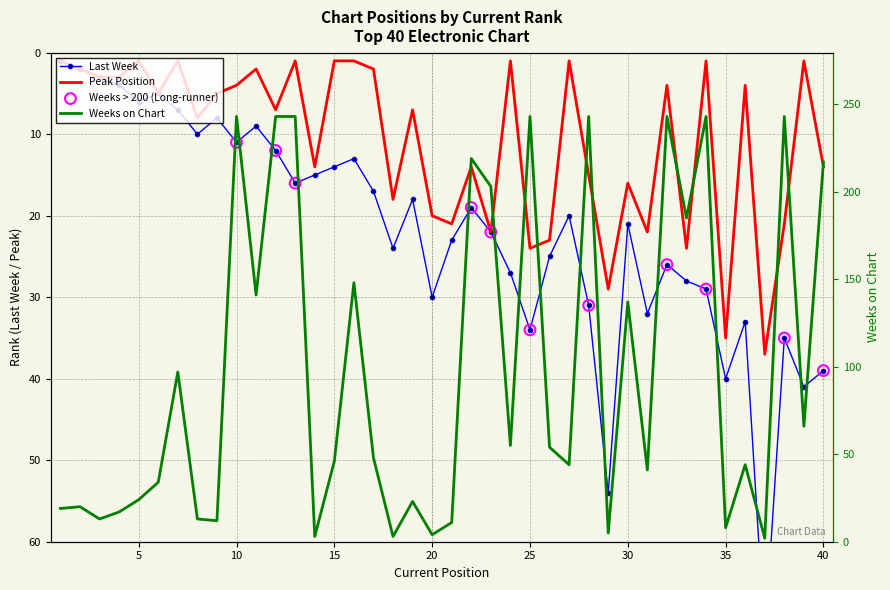

Which series reaches the minimum Y coordinate?

Last Week